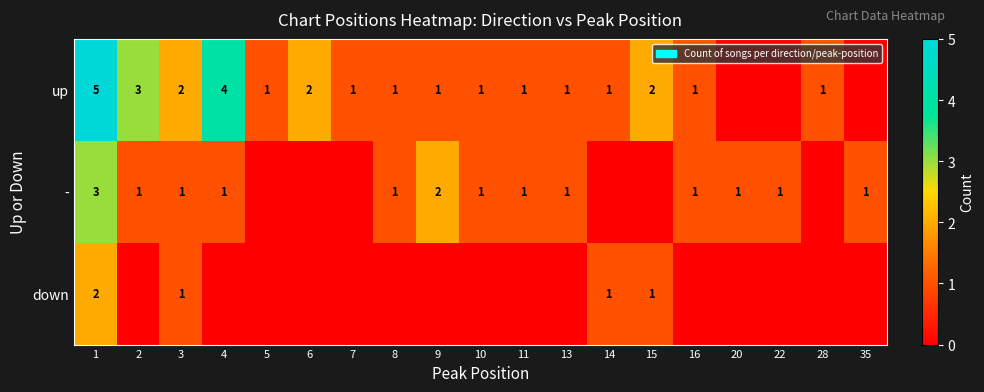

What is the spread (max minus min) of values at 1?

3